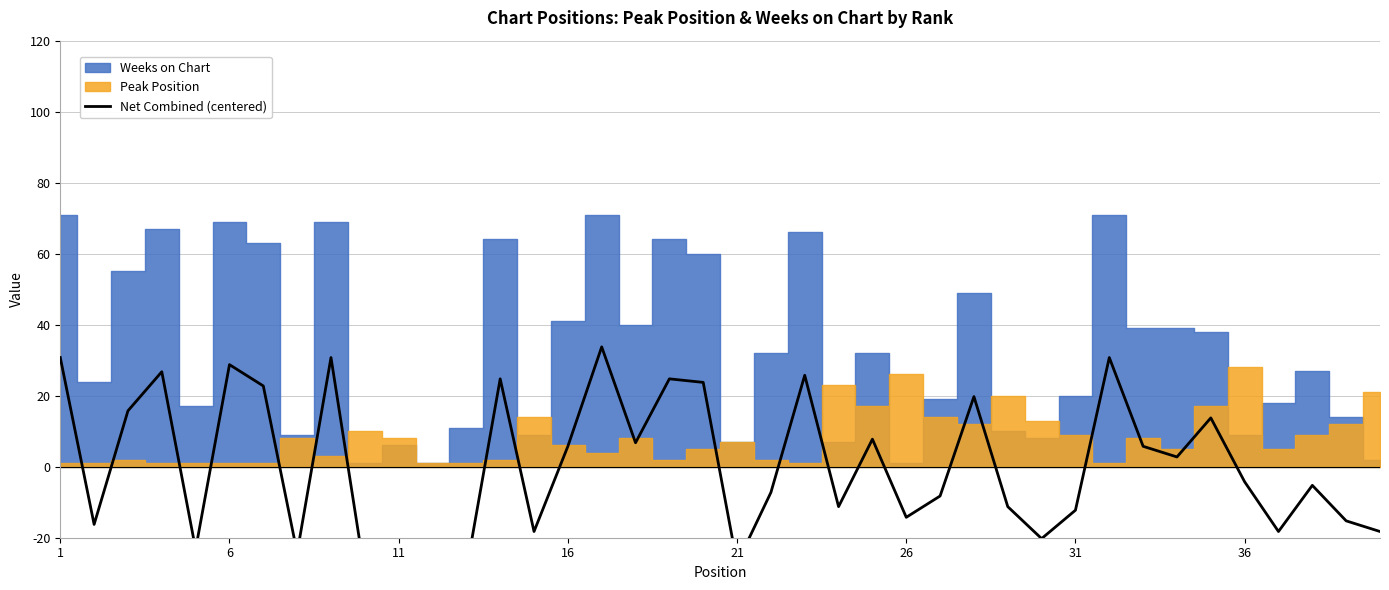

Does the chart display data point markers on the line(s)?

No